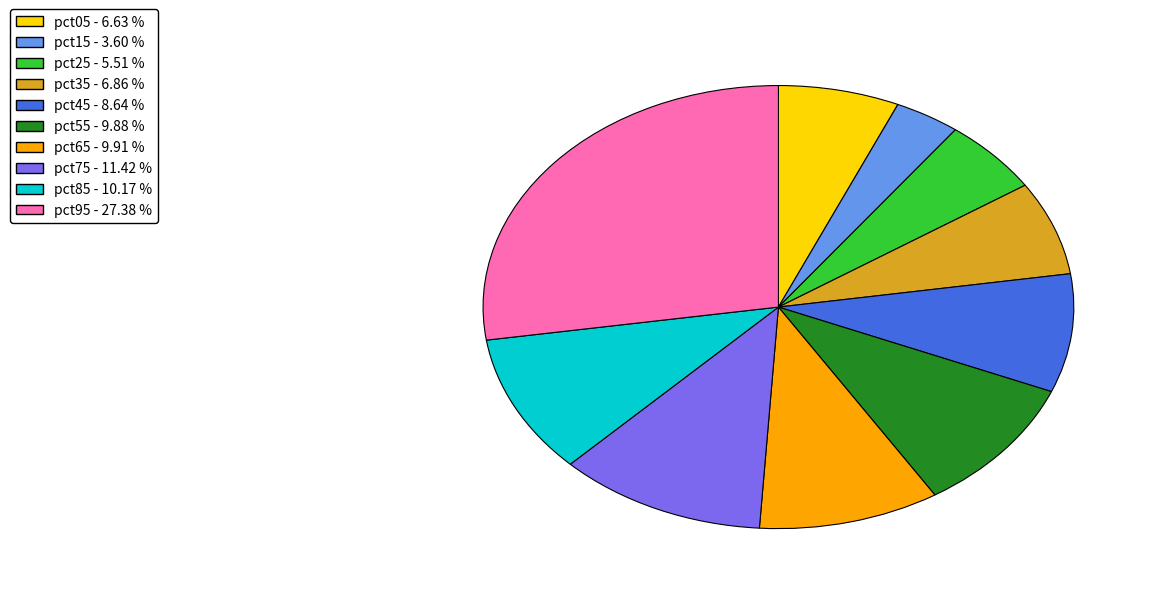

Is the sum of pct55 and pct15 greater than half?

No